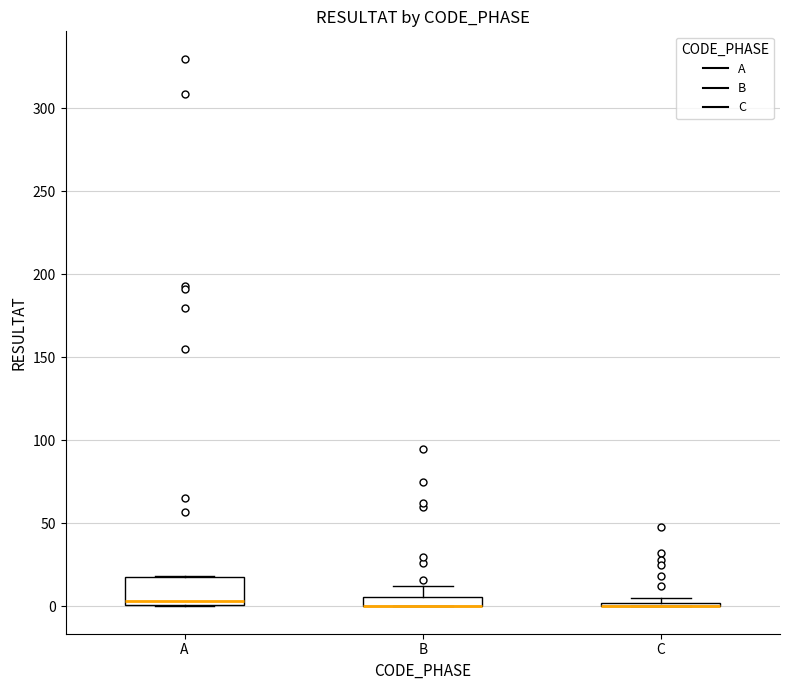

Which box is the tallest, from its lower edge to its upper edge?

A